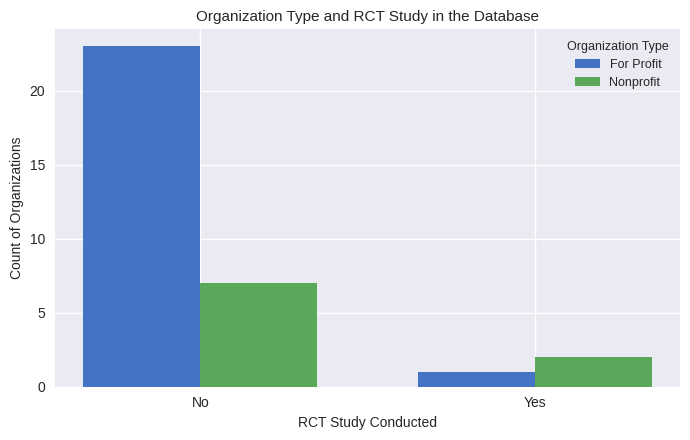

The value of For Profit at Yes is 1. True or false?

True